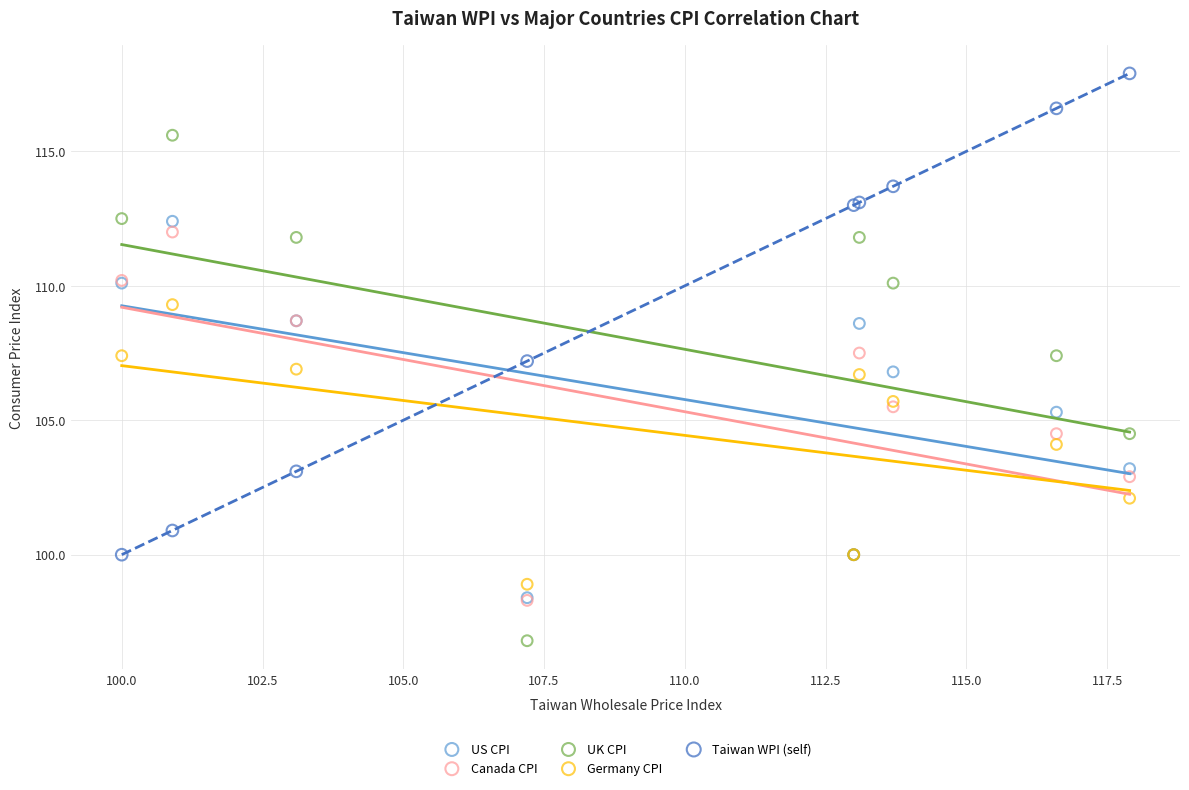

Which series reaches the minimum Y coordinate?

UK CPI